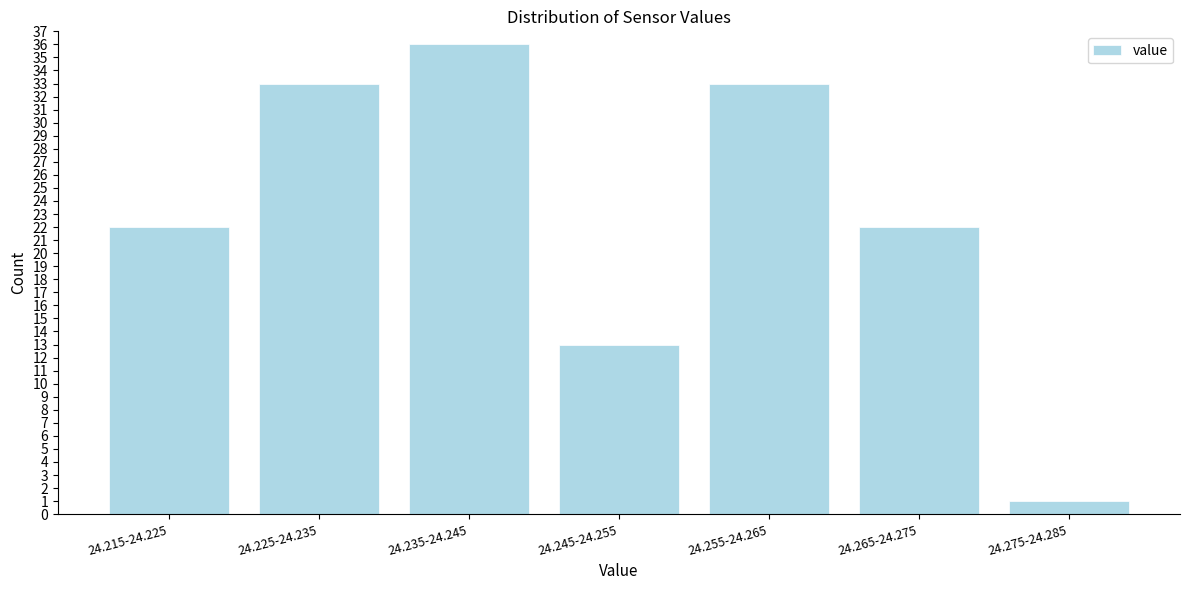

Reading left to right, transcribe all the data shown in this chart.

24.215-24.225=22	24.225-24.235=33	24.235-24.245=36	24.245-24.255=13	24.255-24.265=33	24.265-24.275=22	24.275-24.285=1